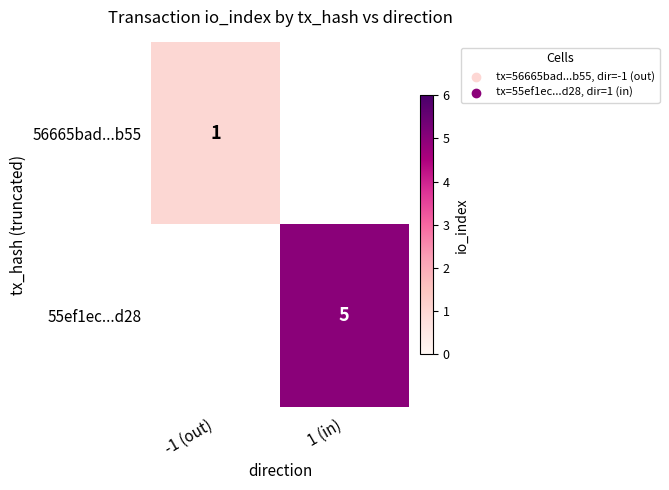

How many data points does each series have?

2